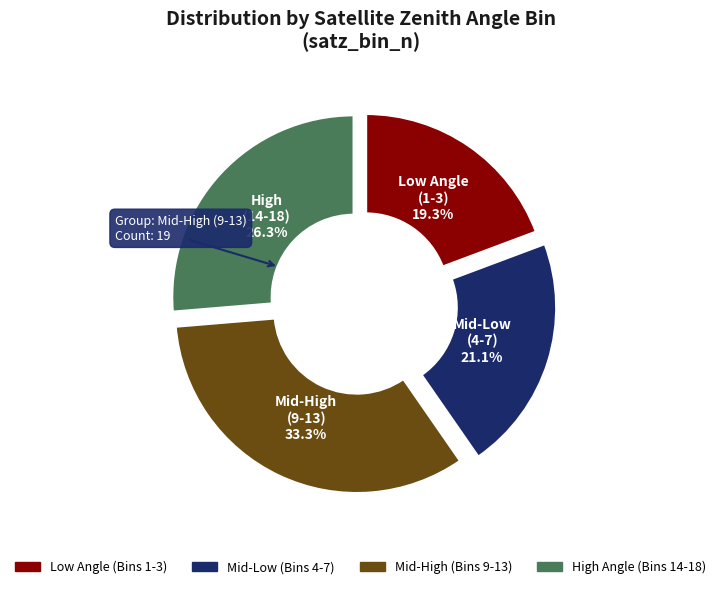

Does any single category account for the majority?

No